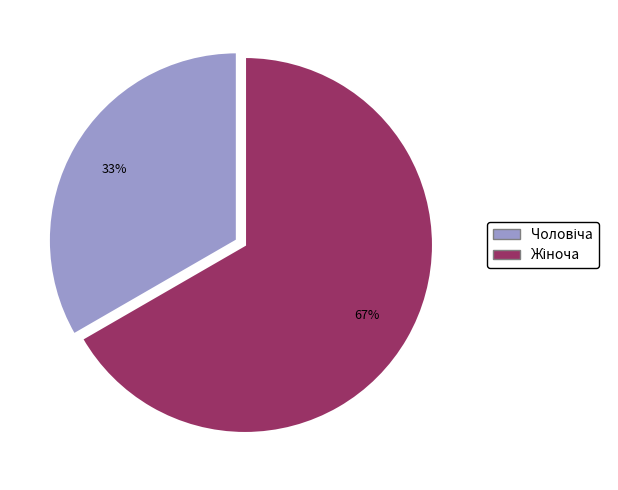

Is there any slice that represents more than half of the pie?

Yes